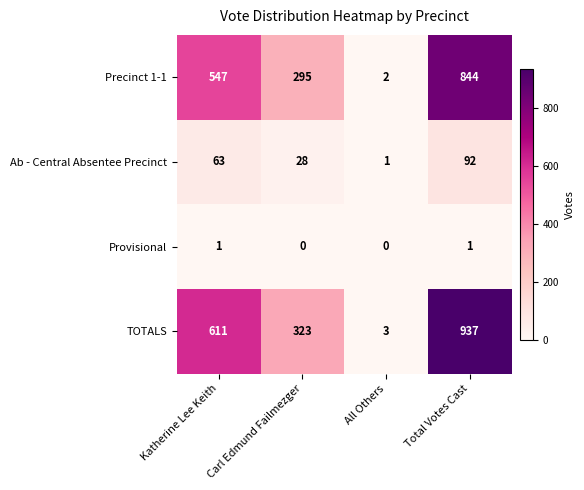

Count the TOTALS values in the range 323 to 937.

3